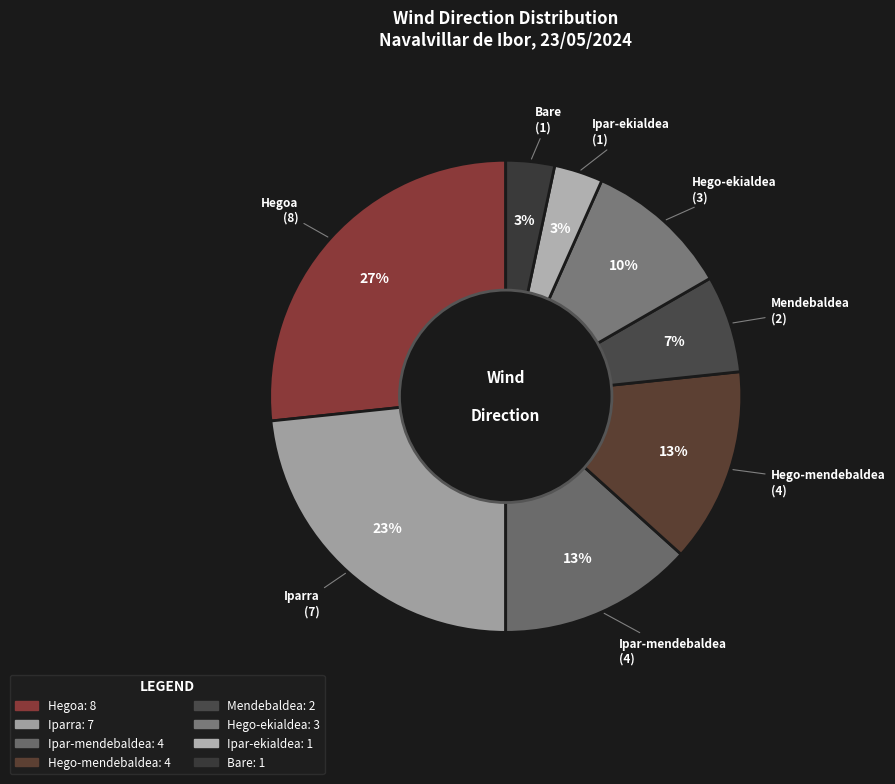

To the nearest percent, what portion does Hegoa represent?

27%